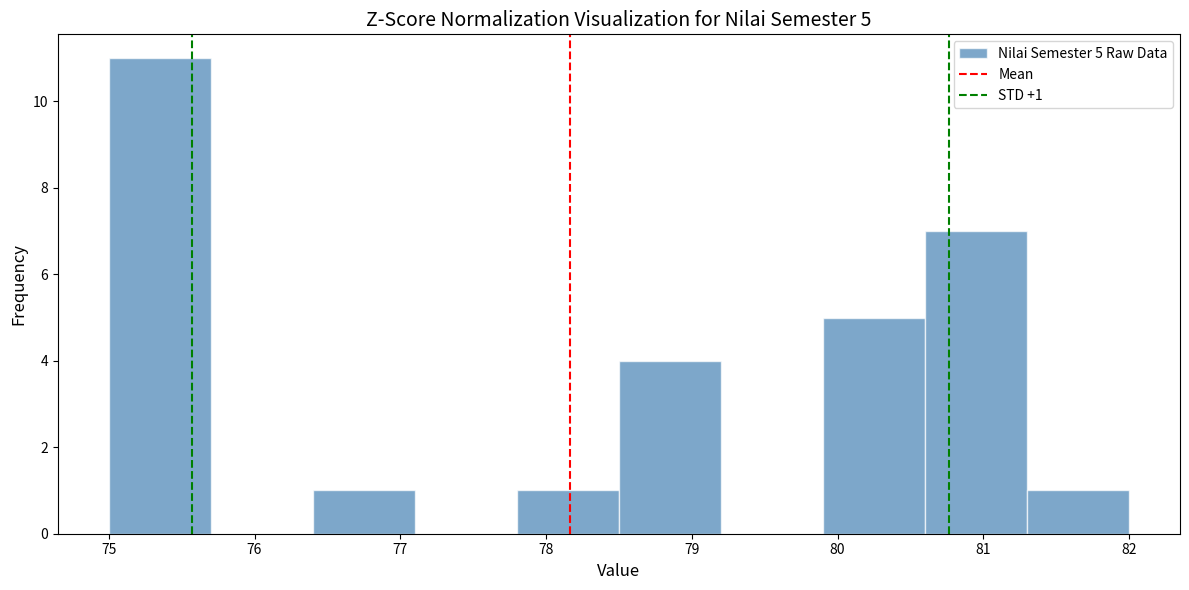

Which range on the x-axis has the tallest bar?

75.0 to 75.7